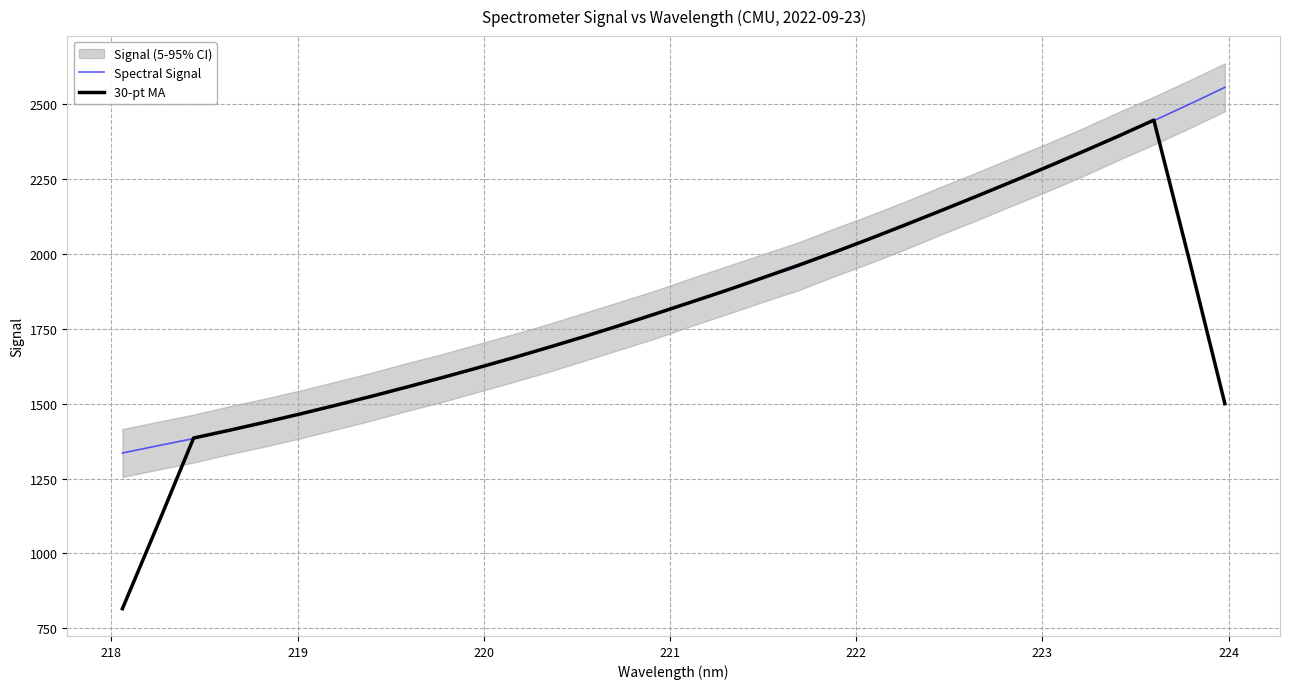

True or false: 30-pt MA has more than 2 interior local peaks.

False